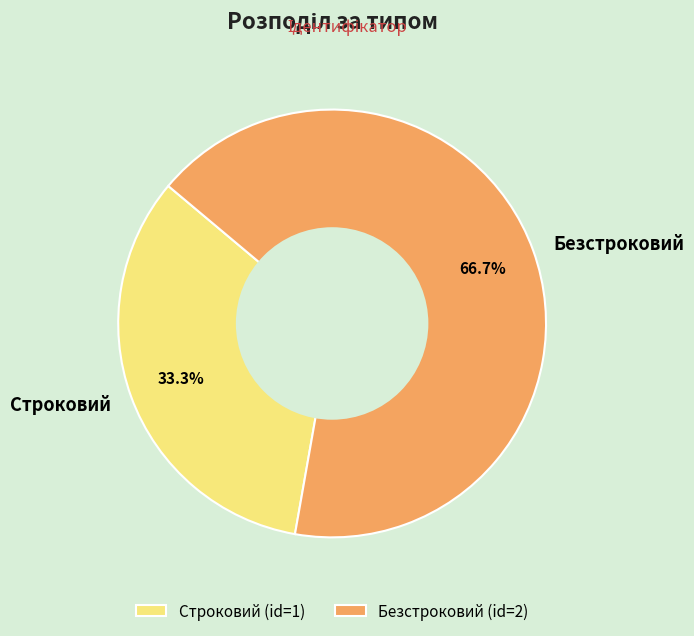

What percentage do Строковий and Безстроковий together represent?

100.0%